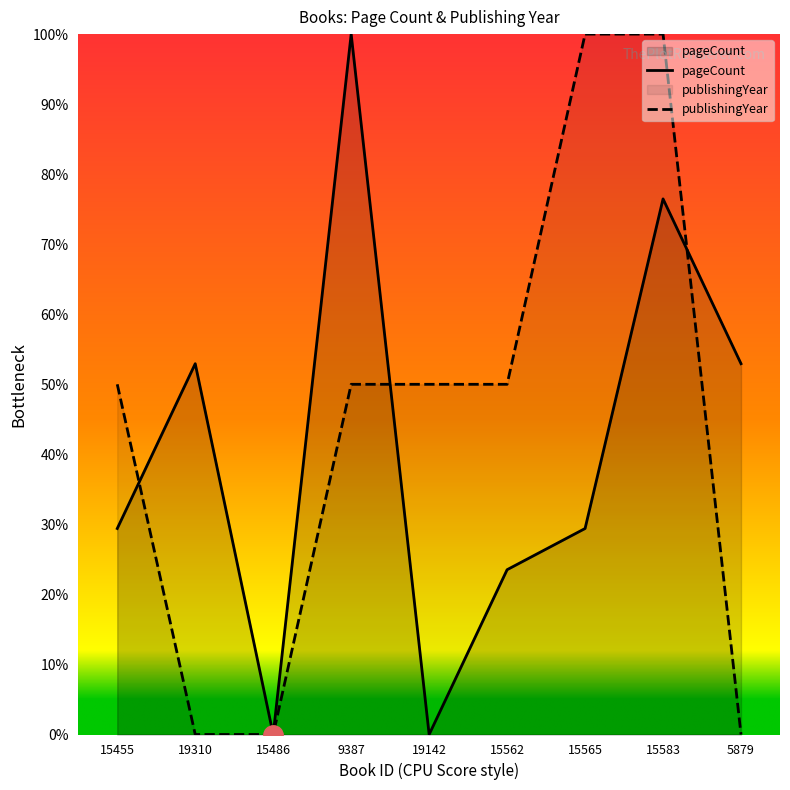

What are all the series names shown in the legend?

pageCount, publishingYear